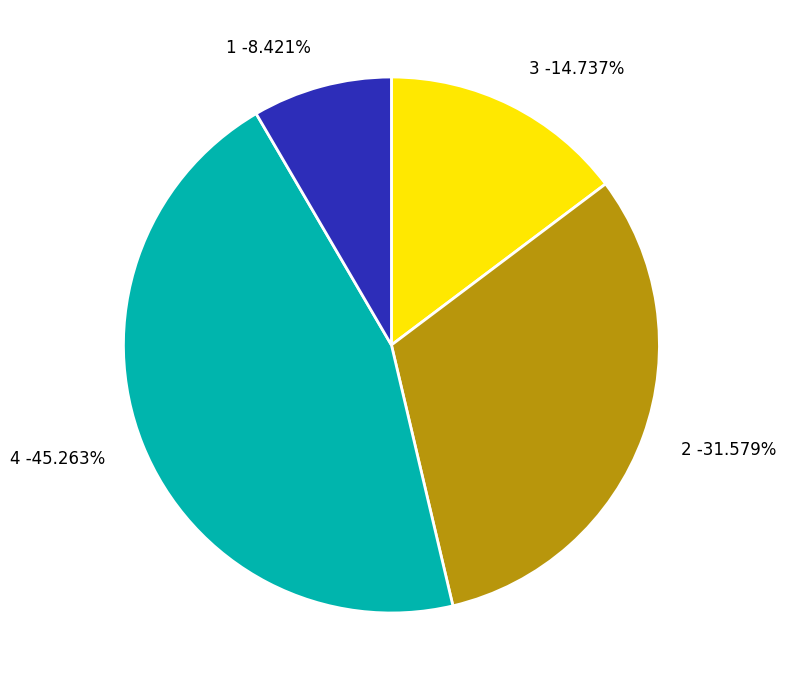

Does 4 represent more than half of the total?

No